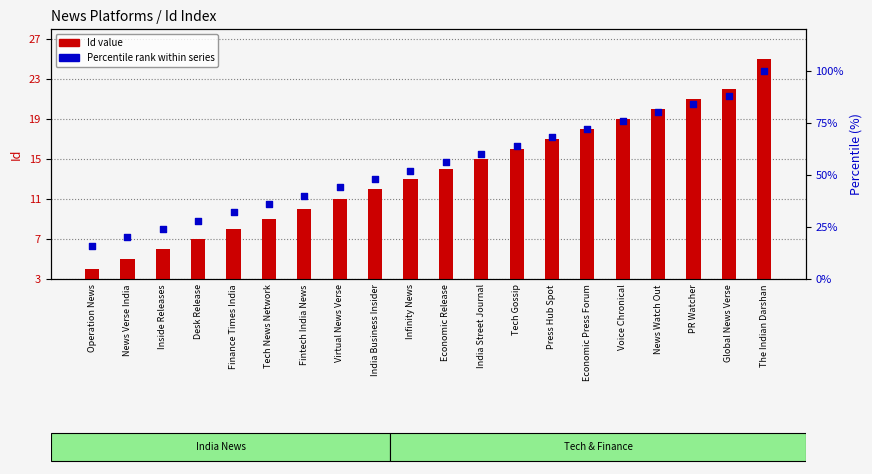

At how many categories does at least one series exceed 83?

3